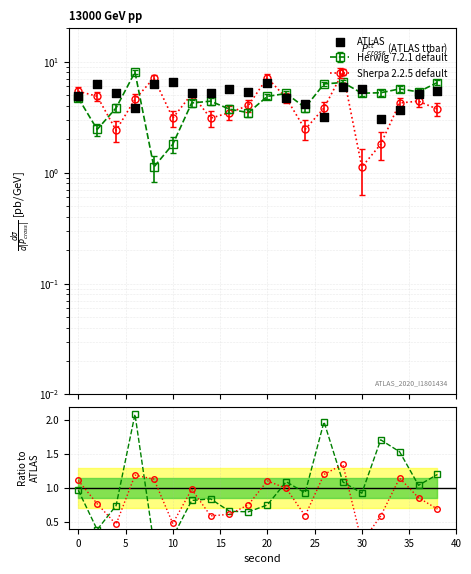

Is the value of Sherpa 2.2.5 default at 40 greater than the value of ATLAS at −5?

No